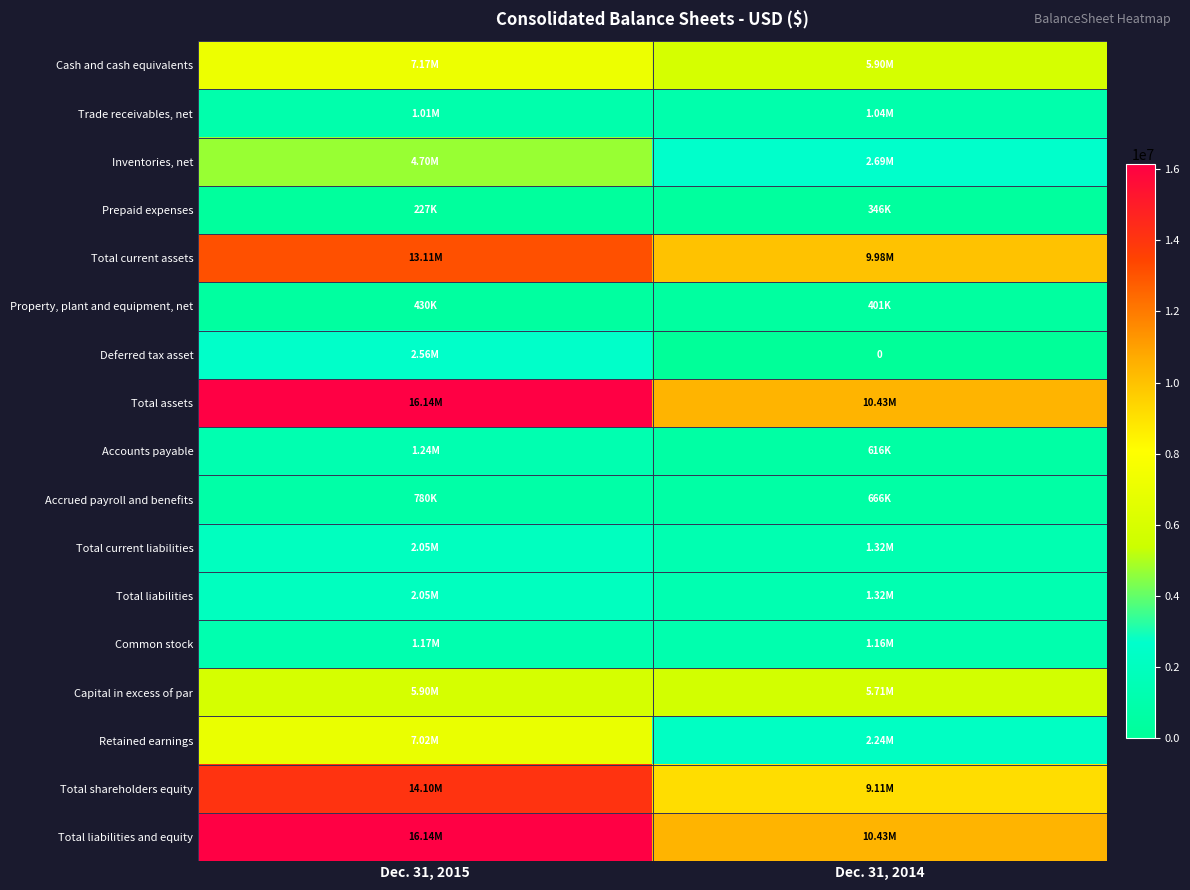

At how many categories does at least one series exceed 912885?

2